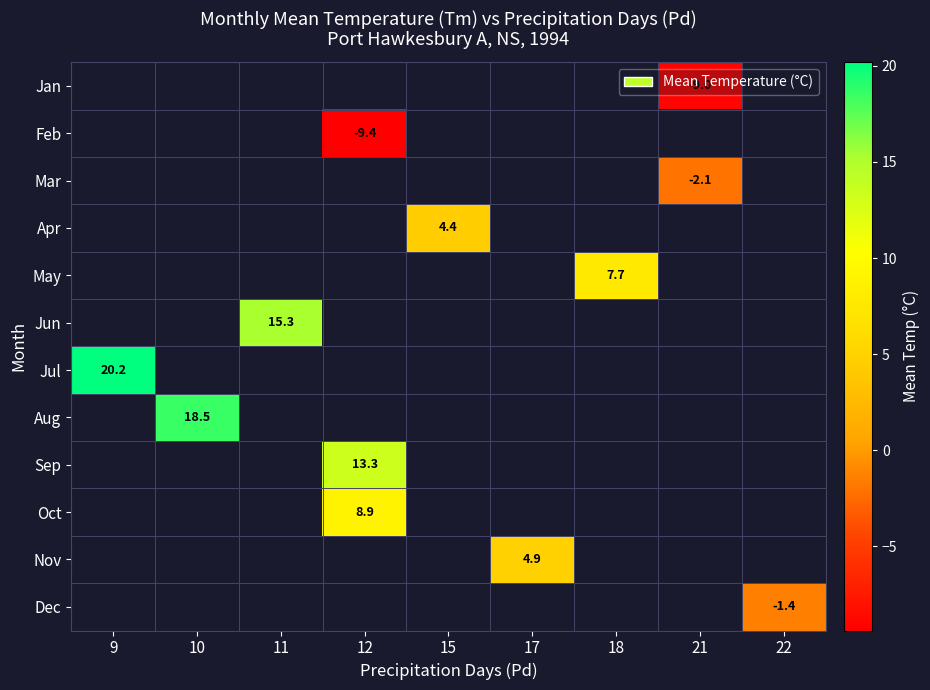

True or false: Feb has a value of -12.4 at 12.

False